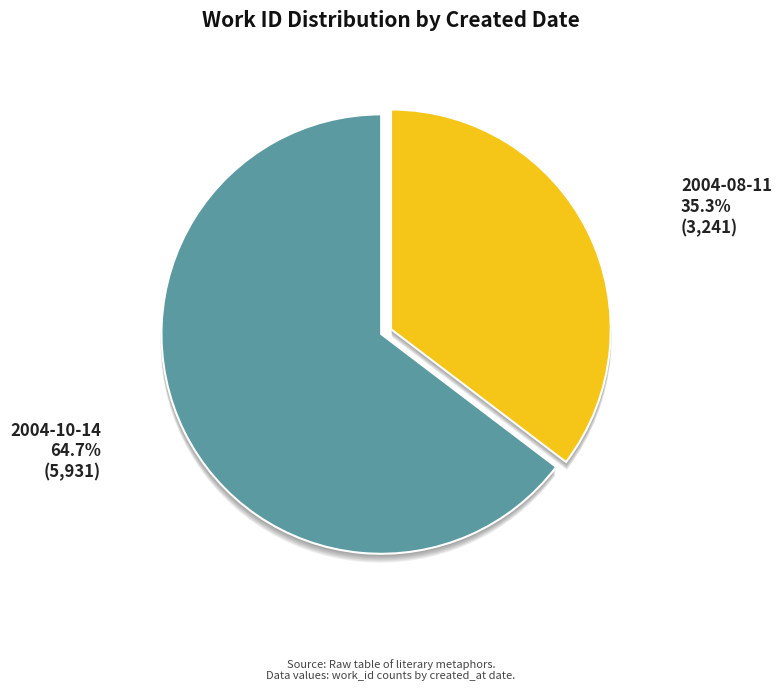

How many slices are in this pie chart?

2